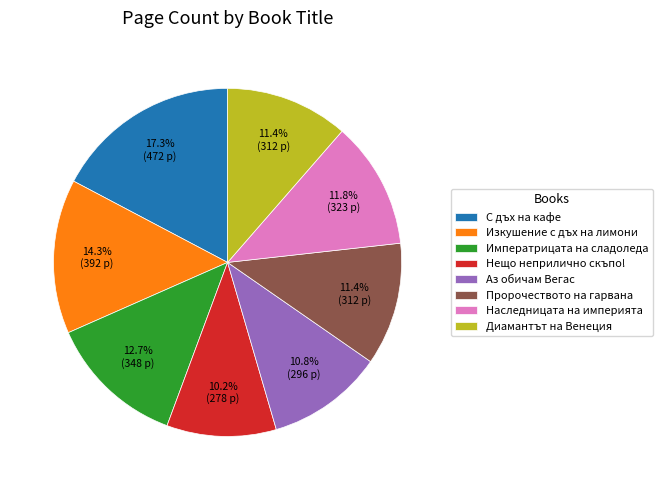

How much of the chart is everything except Аз обичам Вегас?

89.2%